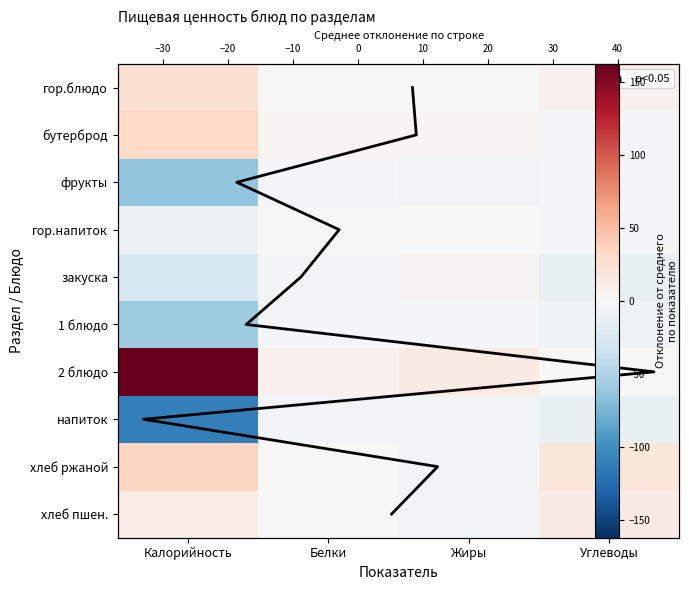

What is the spread (max minus min) of values at Жиры?

18.3